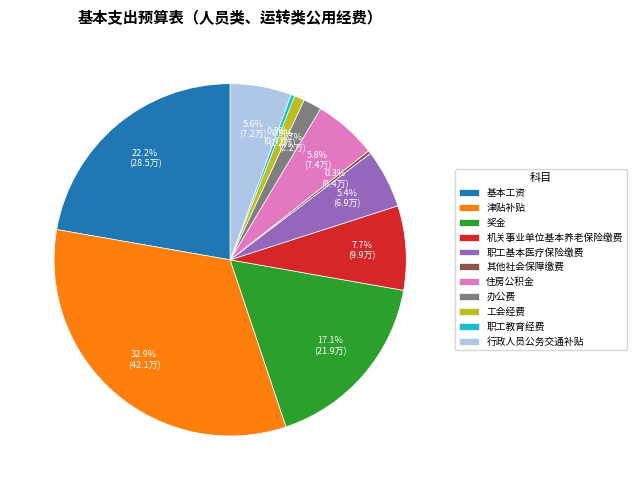

To the nearest percent, what portion does 基本工资 represent?

22%